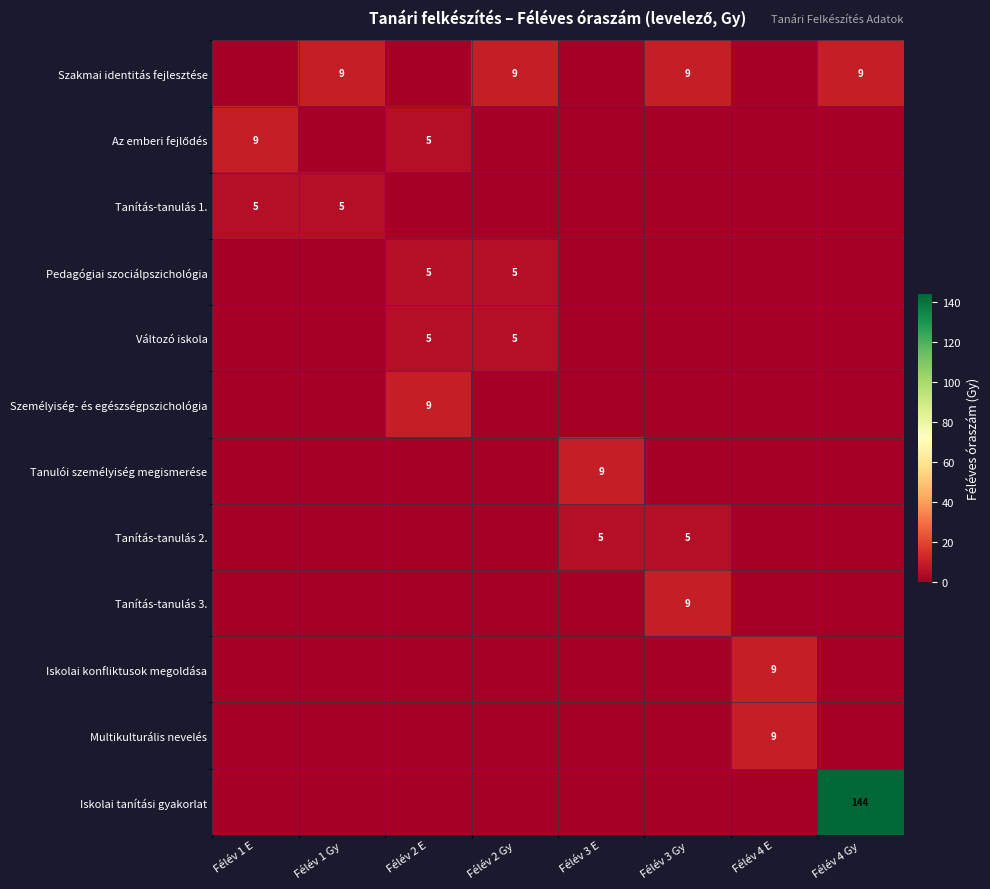

Is it true that Szakmai identitás fejlesztése equals 9 at Félév 4 Gy?

True